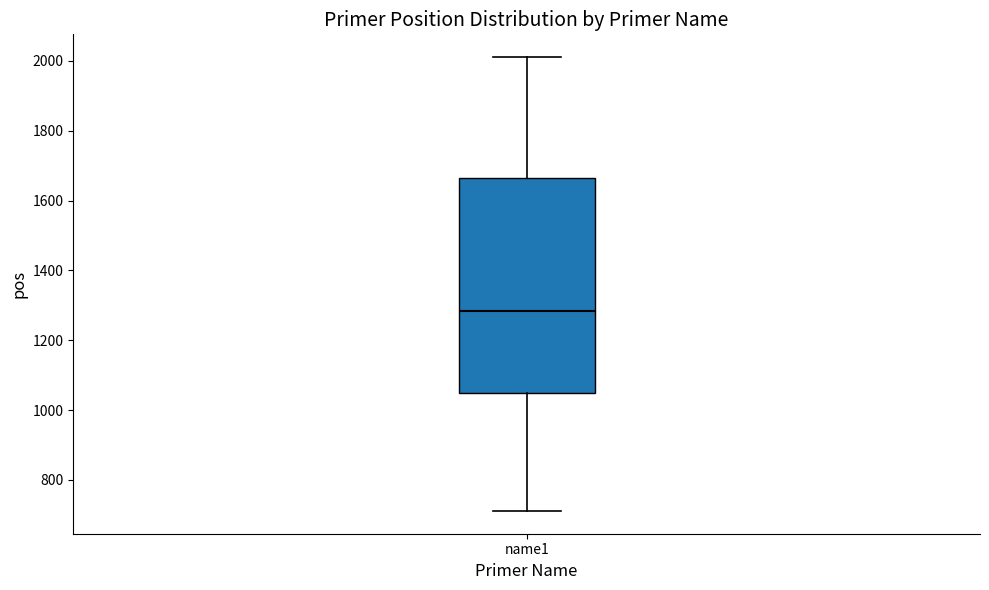

Read this box plot against the y-axis: the position of the median line, the range covered by the box, and the ends of both whiskers. The values are not printed on the chart, so give them approximately, as read against the axis.

median 1280, box 1040 to 1660, whiskers 720 to 2020